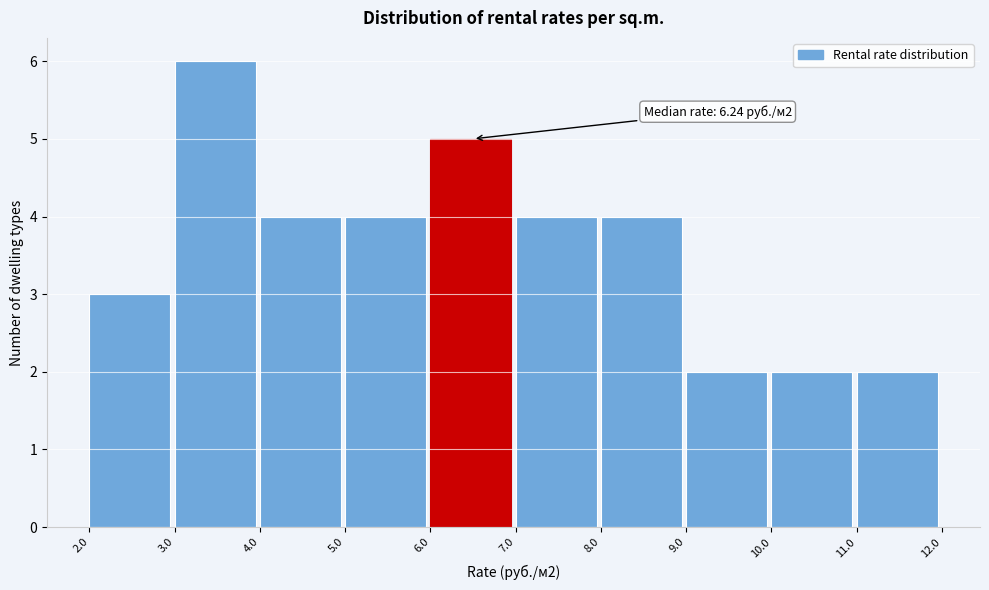

Which range on the x-axis has the tallest bar?

3.0 to 4.0